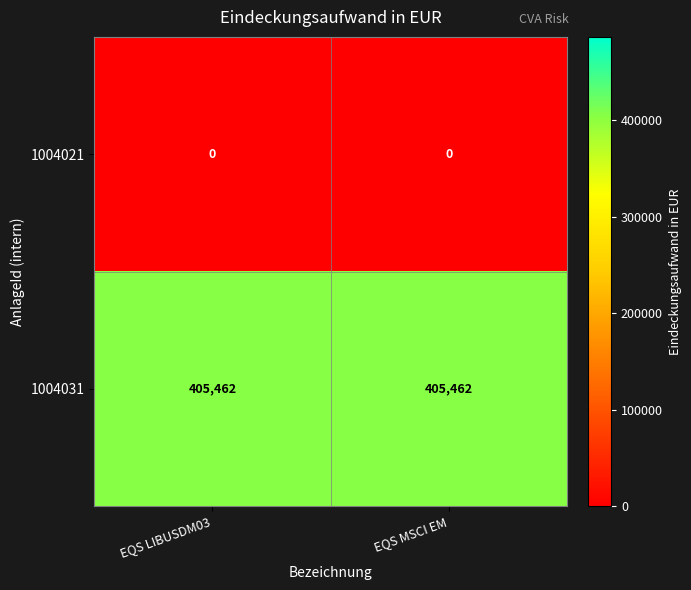

What is the spread (max minus min) of values at EQS LIBUSDM03?

405462